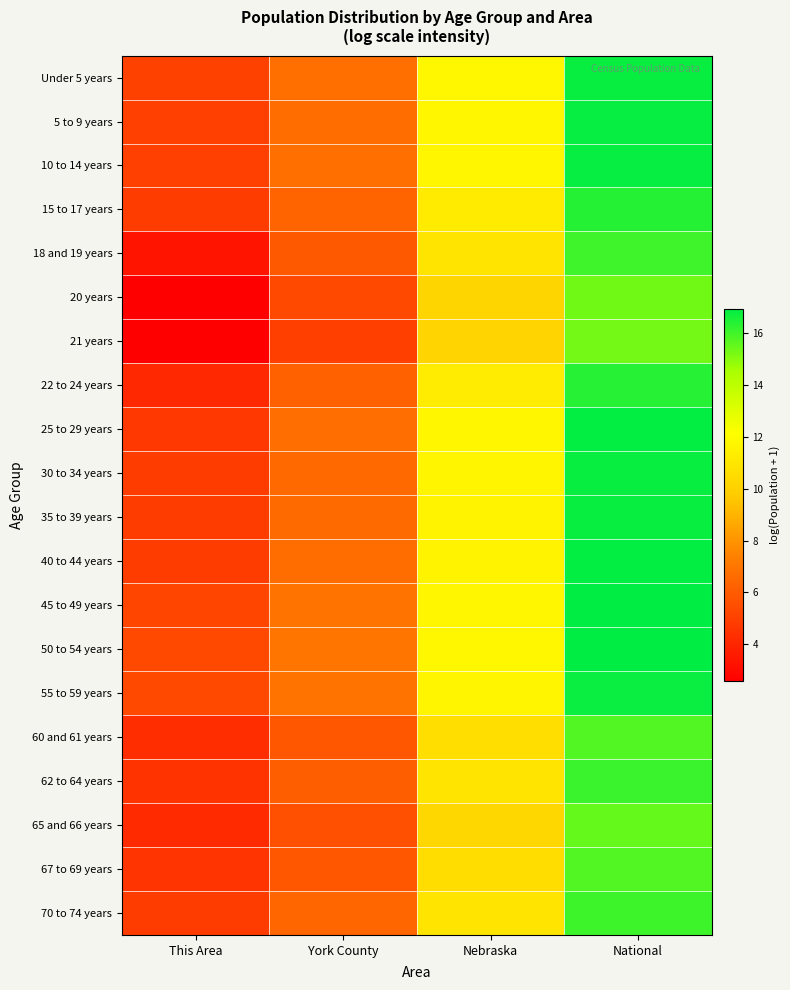

Reading left to right, transcribe all the data shown in this chart.

Under 5 years: This Area=5.0	York County=6.8	Nebraska=11.8	National=16.8
5 to 9 years: This Area=5.0	York County=6.7	Nebraska=11.8	National=16.8
10 to 14 years: This Area=5.0	York County=6.7	Nebraska=11.7	National=16.8
15 to 17 years: This Area=4.8	York County=6.4	Nebraska=11.2	National=16.4
18 and 19 years: This Area=3.3	York County=5.9	Nebraska=10.9	National=16.0
20 years: This Area=2.6	York County=5.3	Nebraska=10.2	National=15.3
21 years: This Area=2.6	York County=5.0	Nebraska=10.2	National=15.3
22 to 24 years: This Area=4.1	York County=6.2	Nebraska=11.2	National=16.4
25 to 29 years: This Area=4.7	York County=6.7	Nebraska=11.8	National=16.9
30 to 34 years: This Area=4.9	York County=6.5	Nebraska=11.7	National=16.8
35 to 39 years: This Area=4.8	York County=6.6	Nebraska=11.6	National=16.8
40 to 44 years: This Area=4.9	York County=6.6	Nebraska=11.6	National=16.9
45 to 49 years: This Area=5.2	York County=6.9	Nebraska=11.8	National=16.9
50 to 54 years: This Area=5.3	York County=7.0	Nebraska=11.8	National=16.9
55 to 59 years: This Area=5.3	York County=6.9	Nebraska=11.7	National=16.8
60 and 61 years: This Area=4.3	York County=5.8	Nebraska=10.6	National=15.8
62 to 64 years: This Area=4.5	York County=6.1	Nebraska=10.9	National=16.1
65 and 66 years: This Area=4.1	York County=5.5	Nebraska=10.3	National=15.5
67 to 69 years: This Area=4.5	York County=5.8	Nebraska=10.6	National=15.8
70 to 74 years: This Area=4.8	York County=6.4	Nebraska=10.9	National=16.0